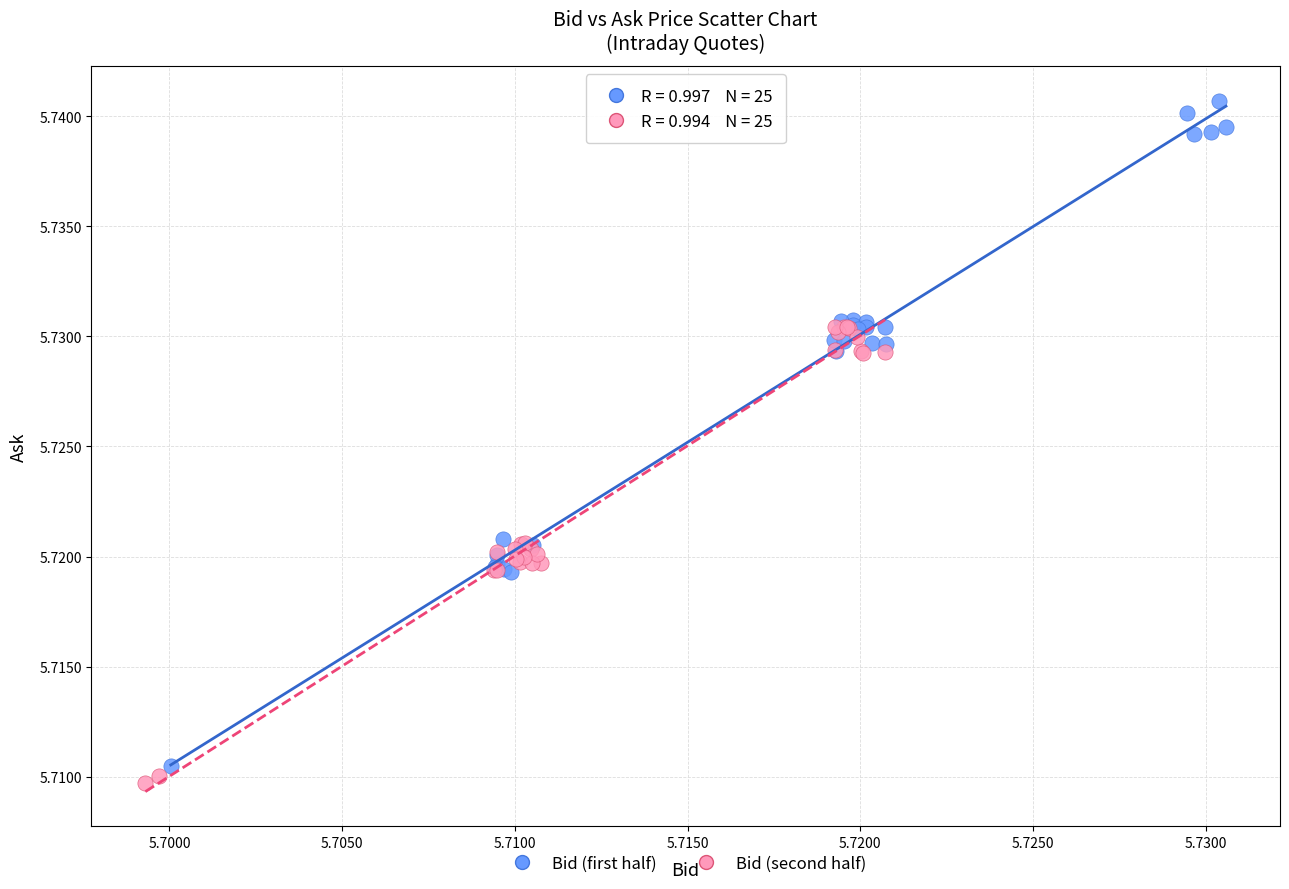

Which series has the widest spread of Y values?

Bid (first half)